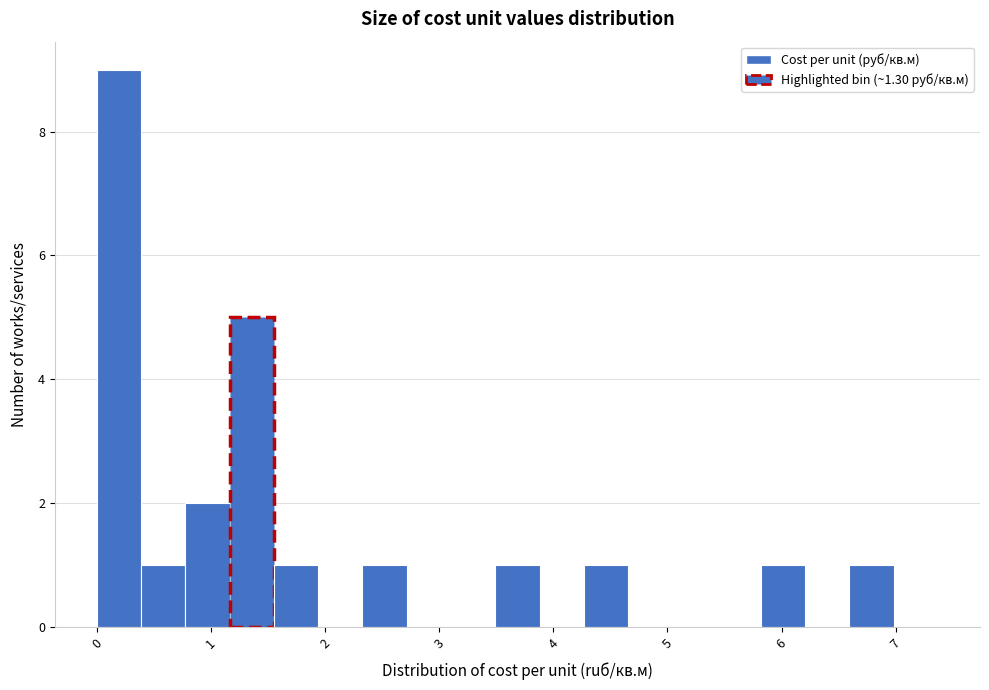

Around what value on the x-axis is the tallest bar? Give the approximate position of its centre, as read against the axis.

0.2